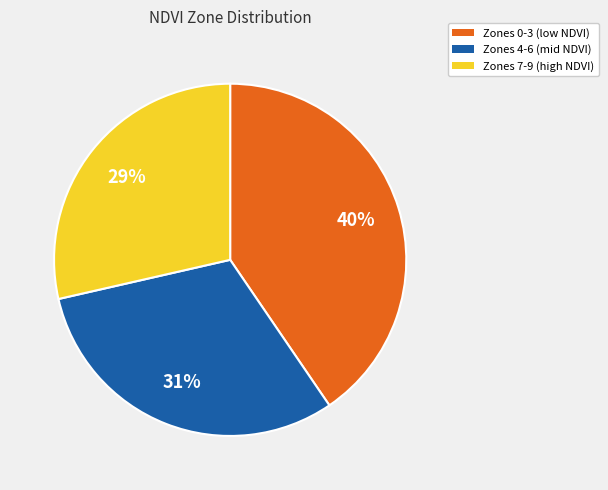

Is there a majority slice in this chart?

No